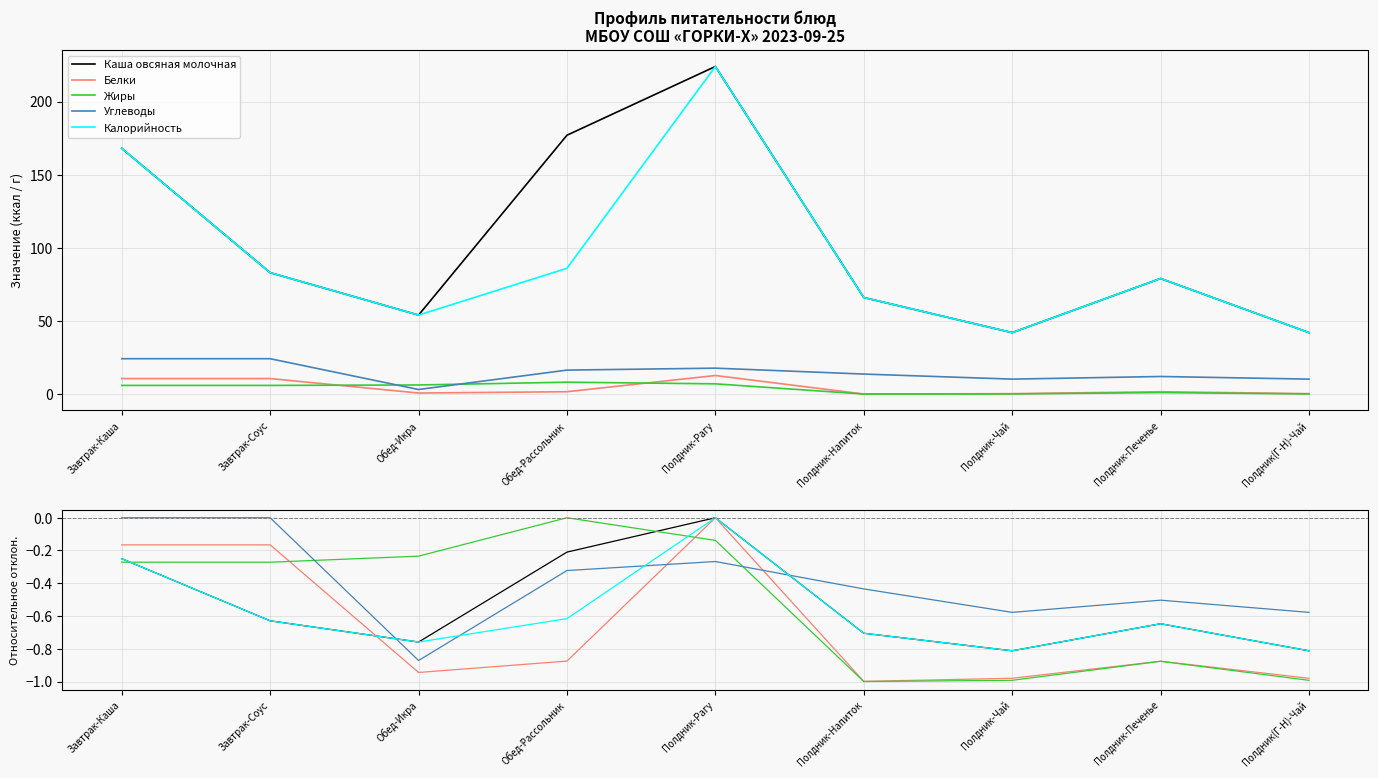

Rank the categories by Каша овсяная молочная value from lowest to highest.

Полдник-Чай, Полдник(Г-Н)-Чай, Обед-Икра, Полдник-Напиток, Полдник-Печенье, Завтрак-Соус, Завтрак-Каша, Обед-Рассольник, Полдник-Рагу